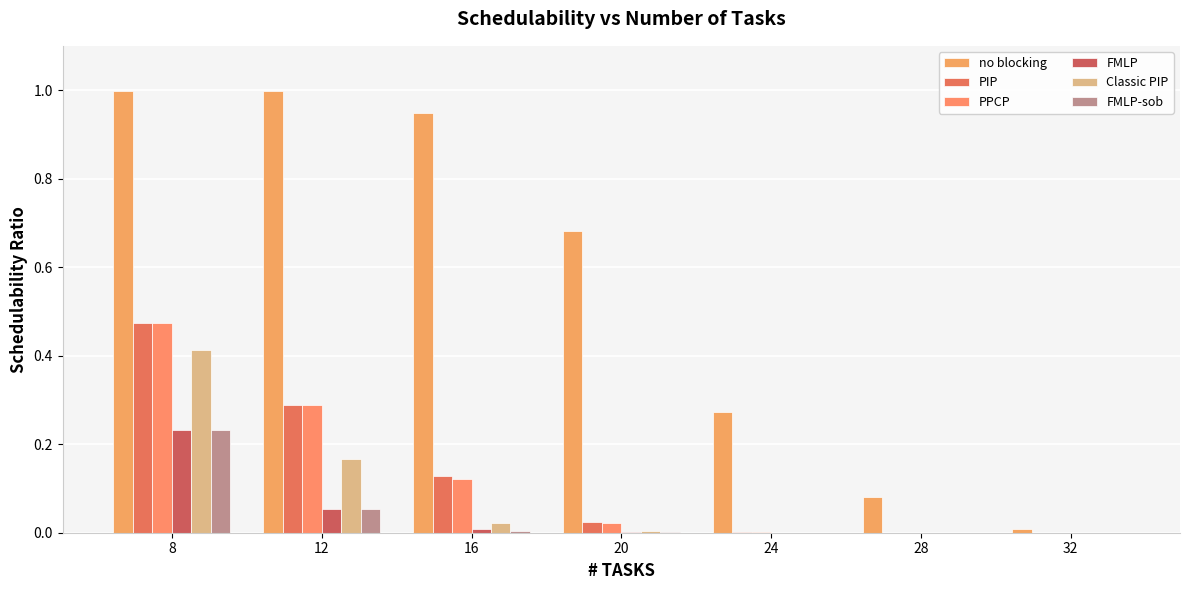

How many data points does each series have?

7